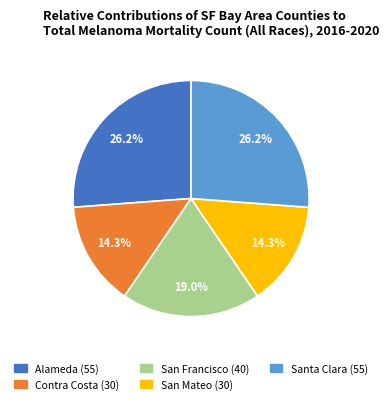

To the nearest percent, what is the difference between the largest and smallest slice percentages?

12%